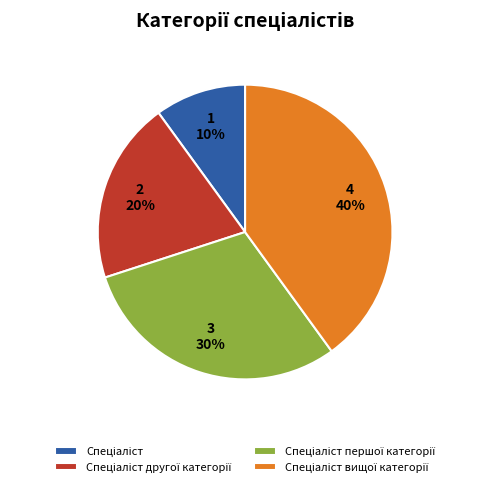

How many slices are in this pie chart?

4